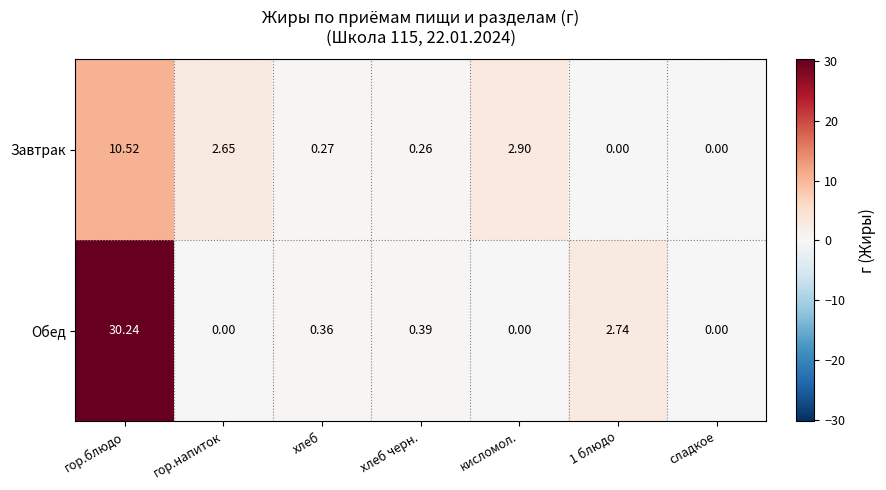

Rank the series by their average value, from highest to lowest.

Обед, Завтрак